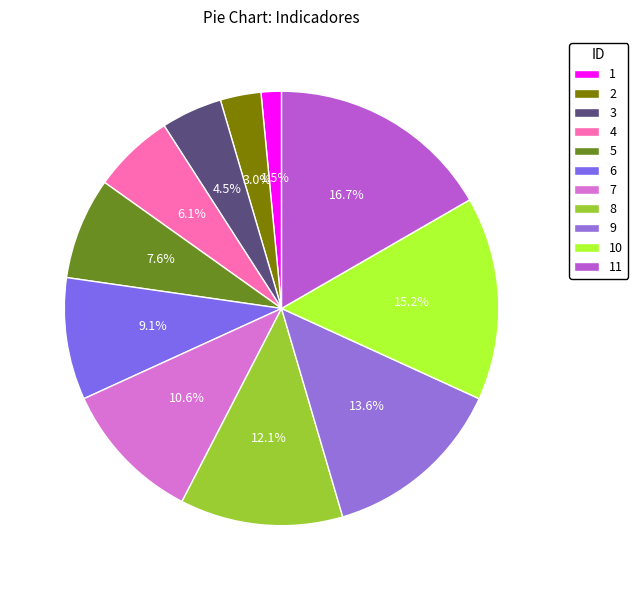

Does 8 account for over 50% of the chart?

No